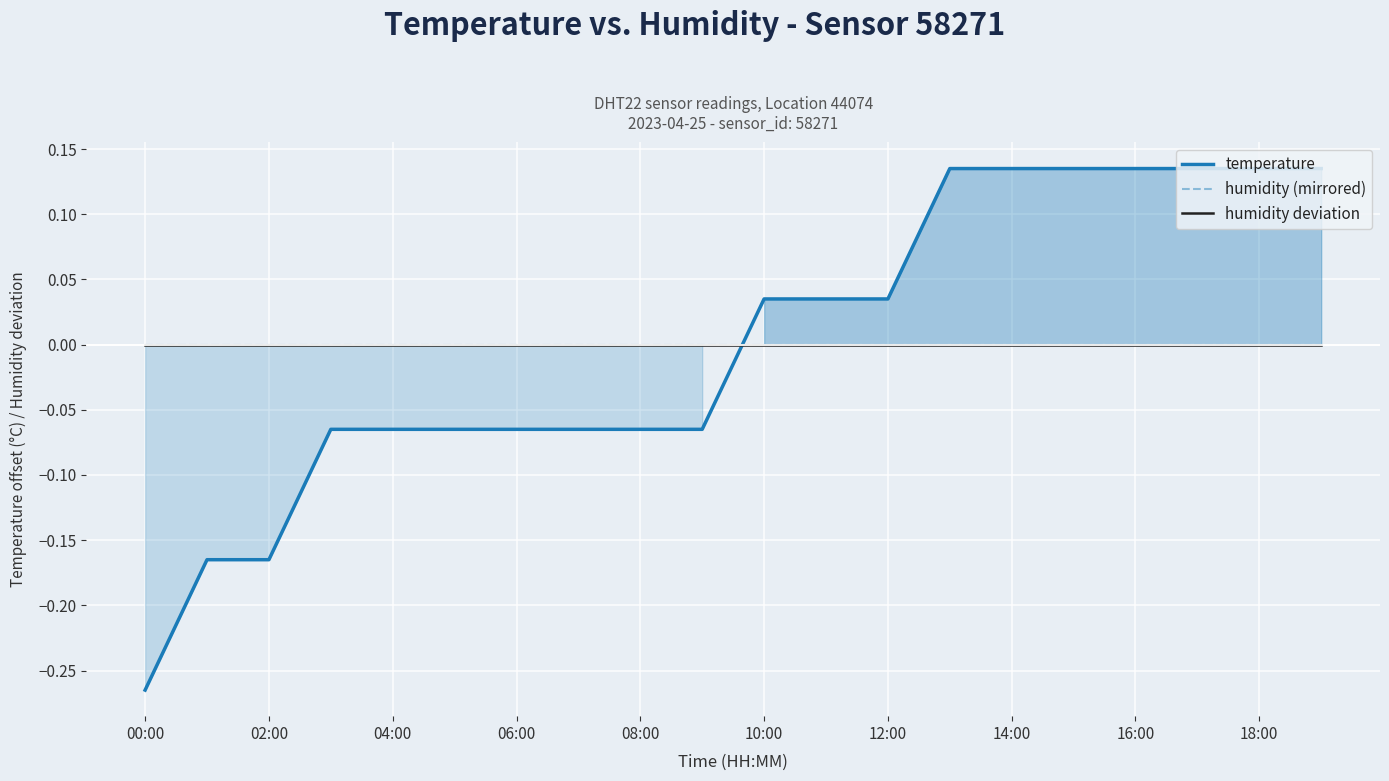

At which category is the sum across all series the highest?

13